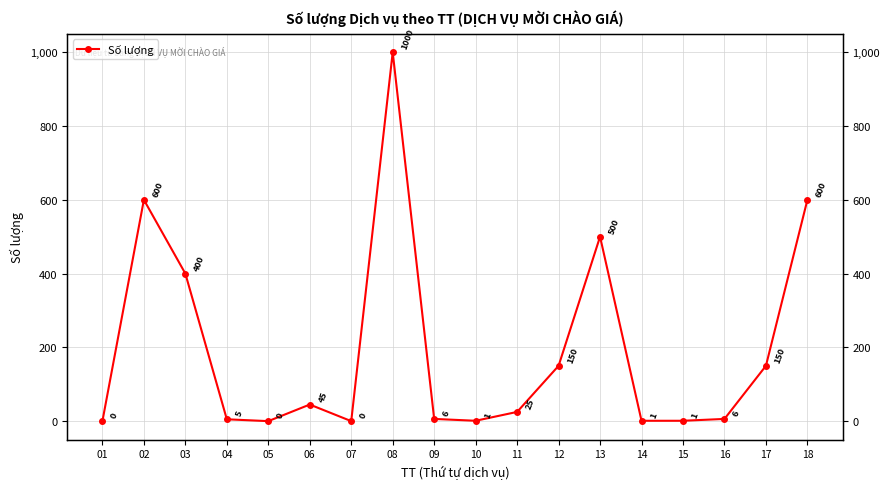

How many values are below 25?

9